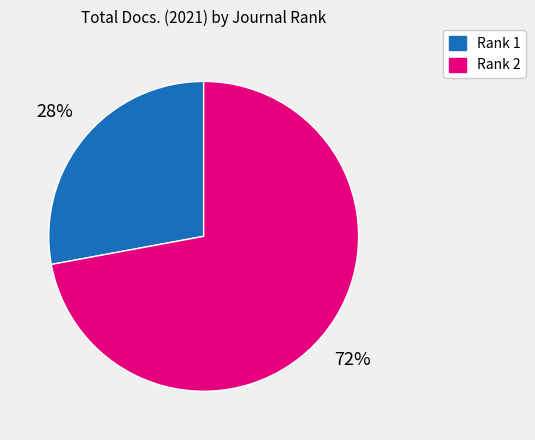

To the nearest percent, what is the difference between the Rank 1 and Rank 2 slice percentages?

44%